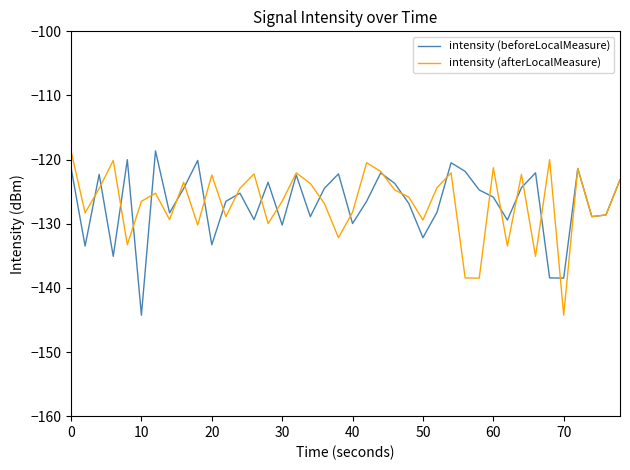

Count the number of data series in this chart.

2